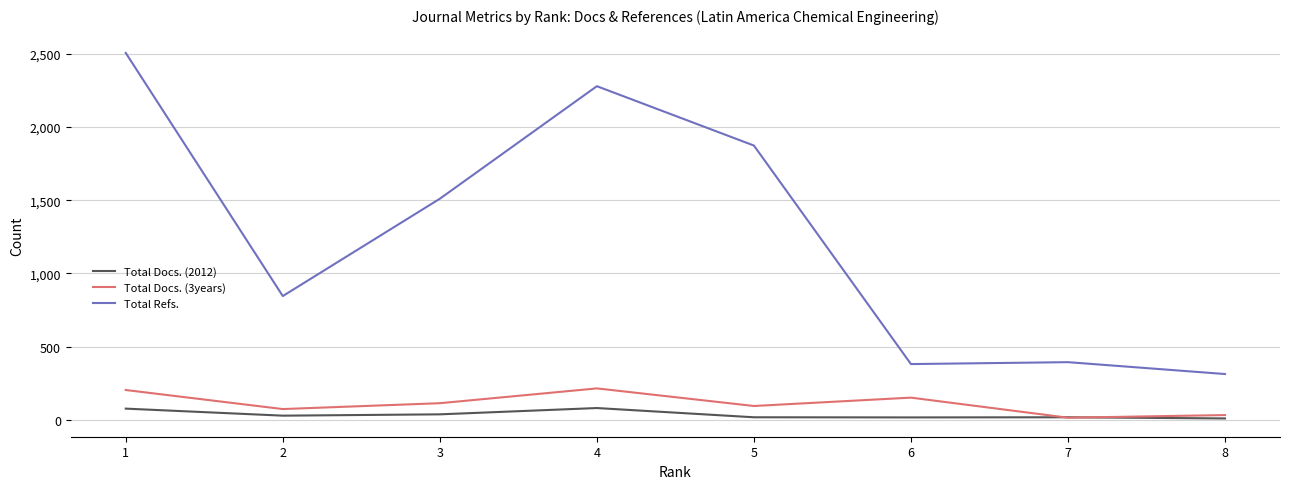

Which series has the widest spread of values?

Total Refs.